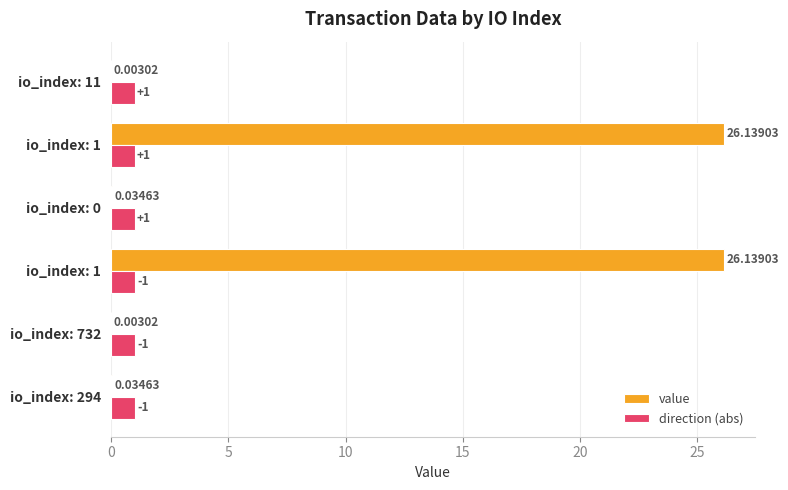

What are all the series names shown in the legend?

value, direction (abs)